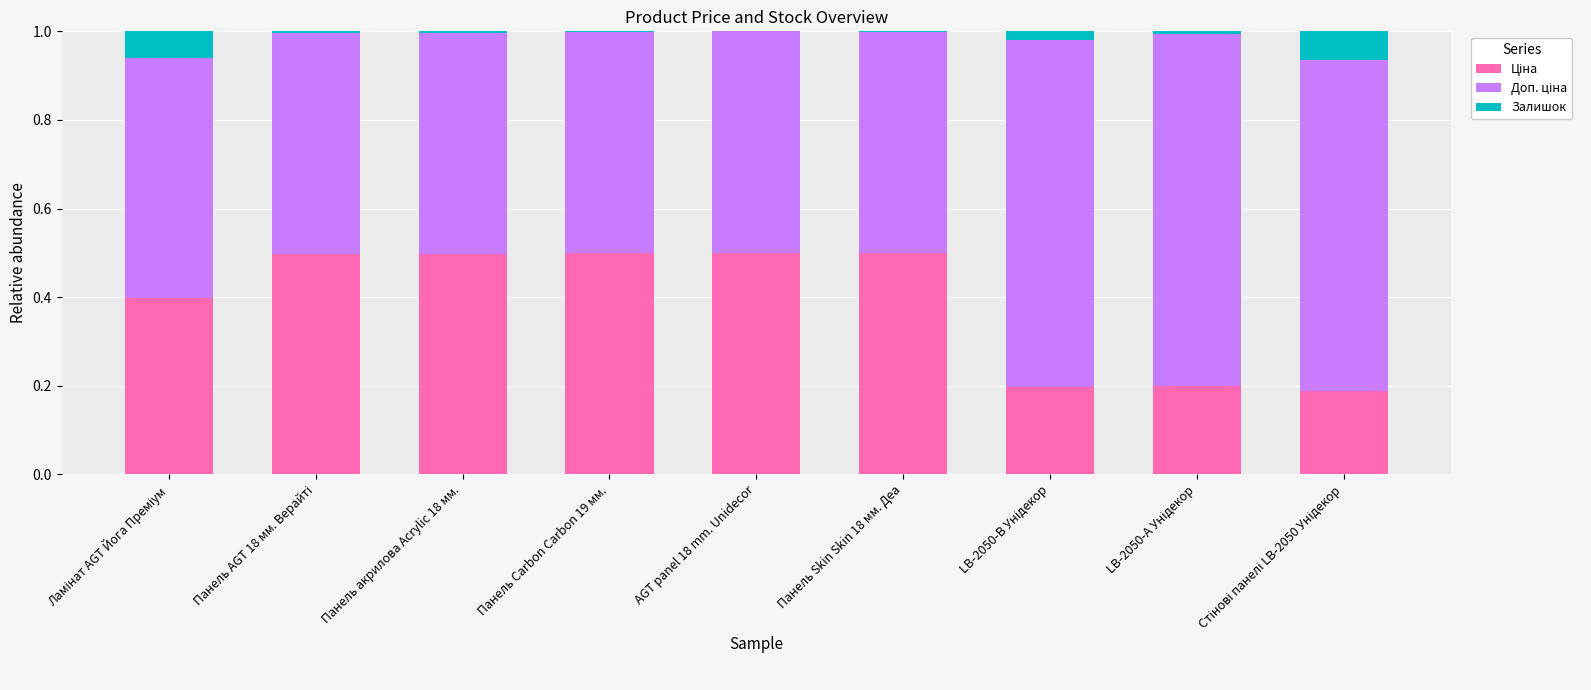

Are the bars horizontal?

No